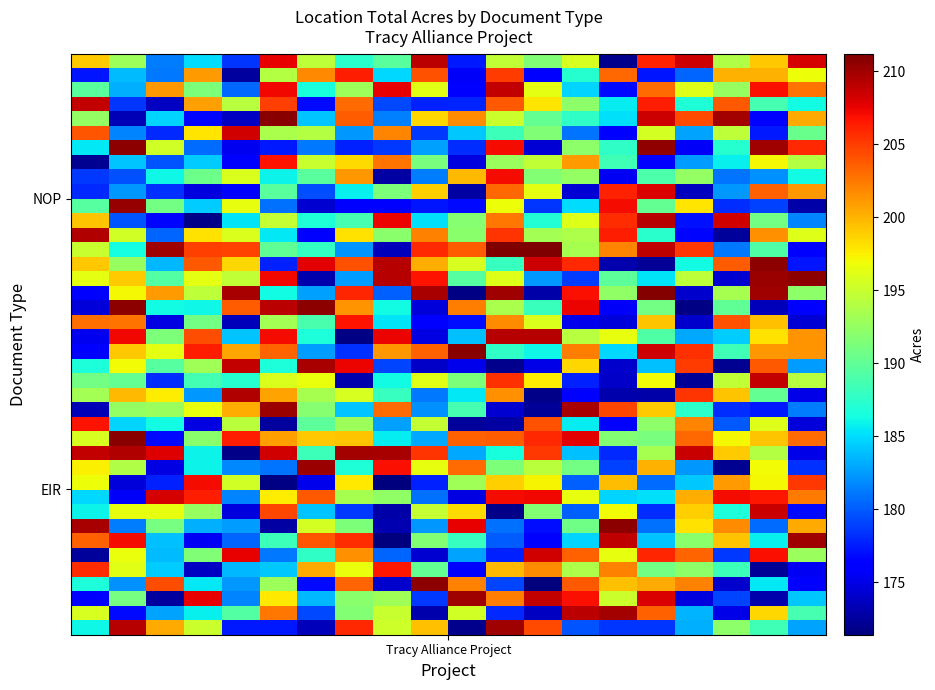

What is the smallest value displayed?

171.4